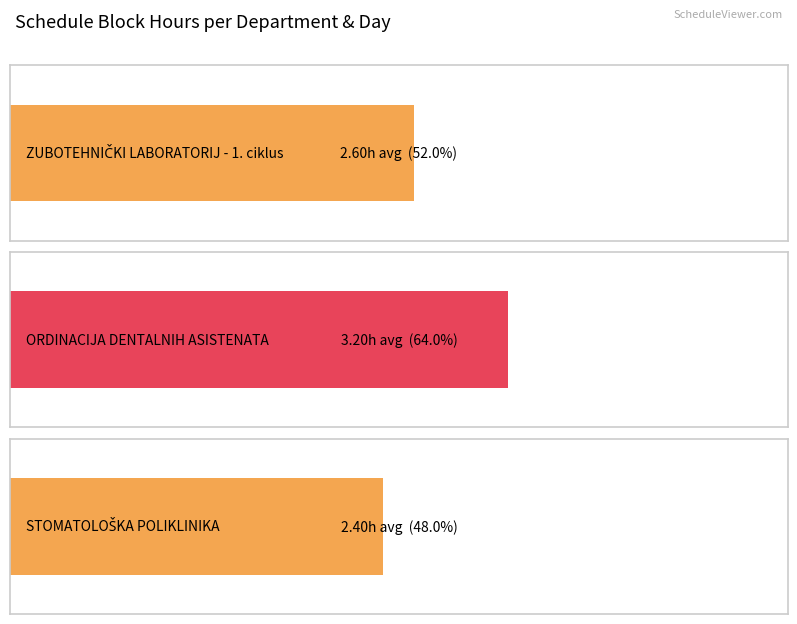

Rank the series by their average value, from highest to lowest.

ORDINACIJA DENTALNIH ASISTENATA, ZUBOTEHNIČKI LABORATORIJ - 1. ciklus, STOMATOLOŠKA POLIKLINIKA